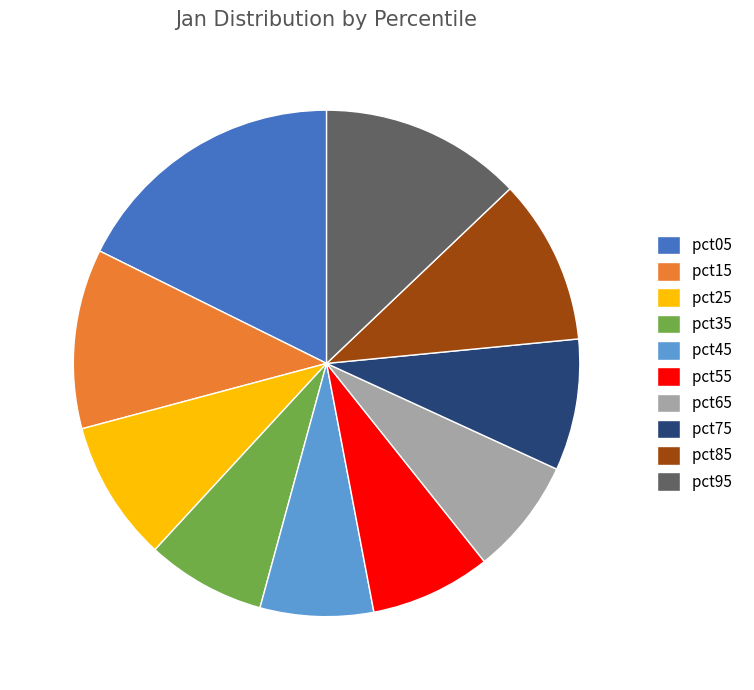

What is the largest slice in the pie chart?

pct05